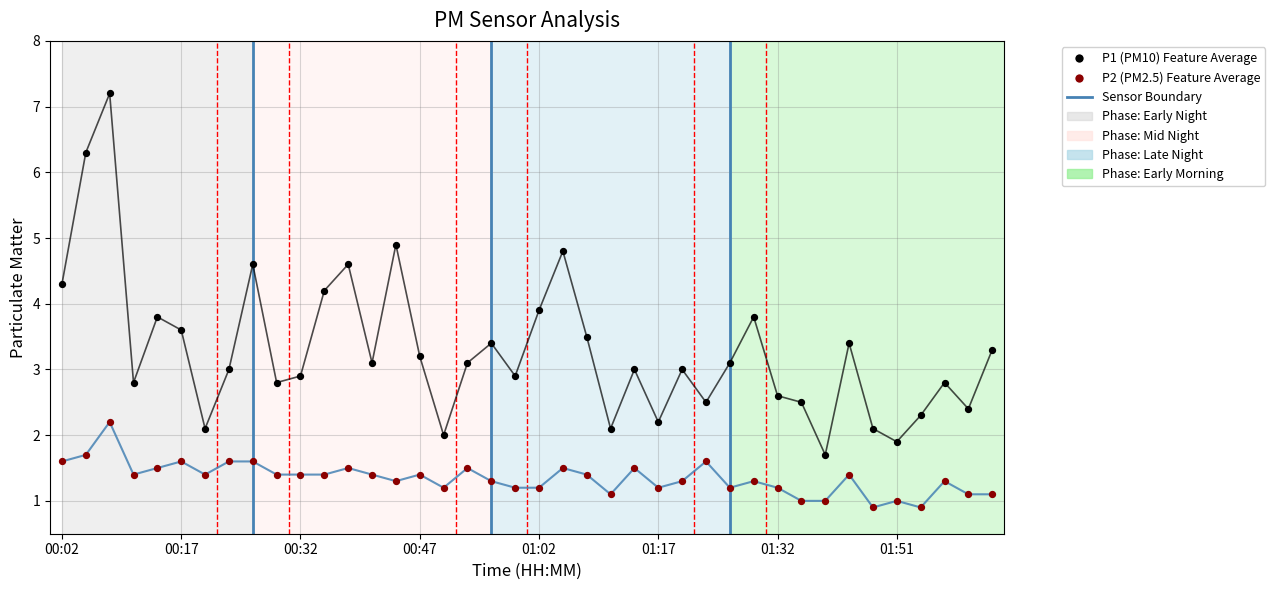

Across all series, what Y value is closest to 4?

3.9